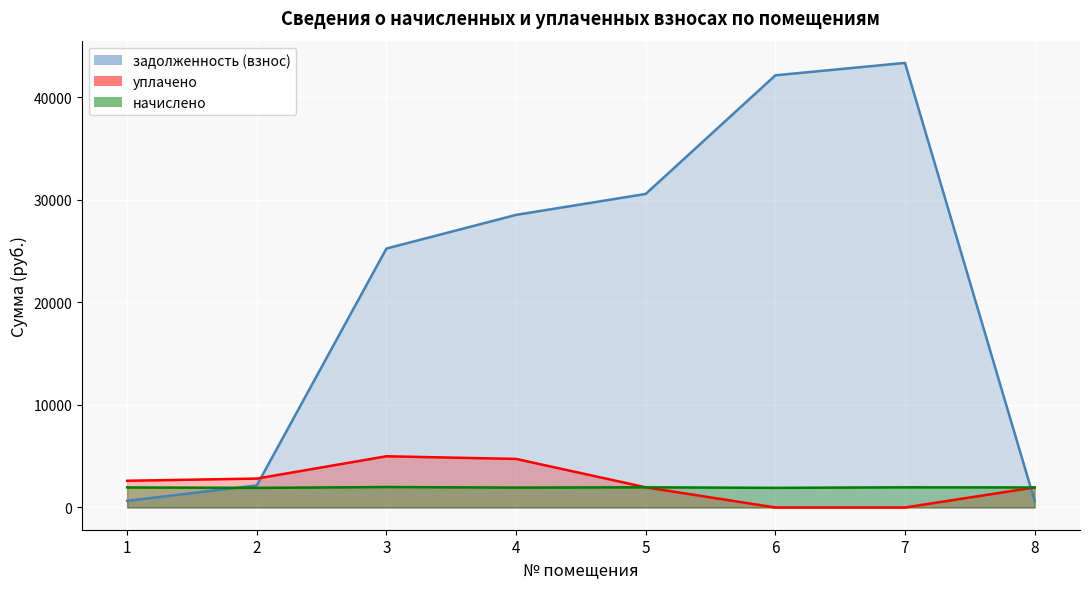

At 2, list the series in order from smallest to largest.

начислено, задолженность (взнос), уплачено